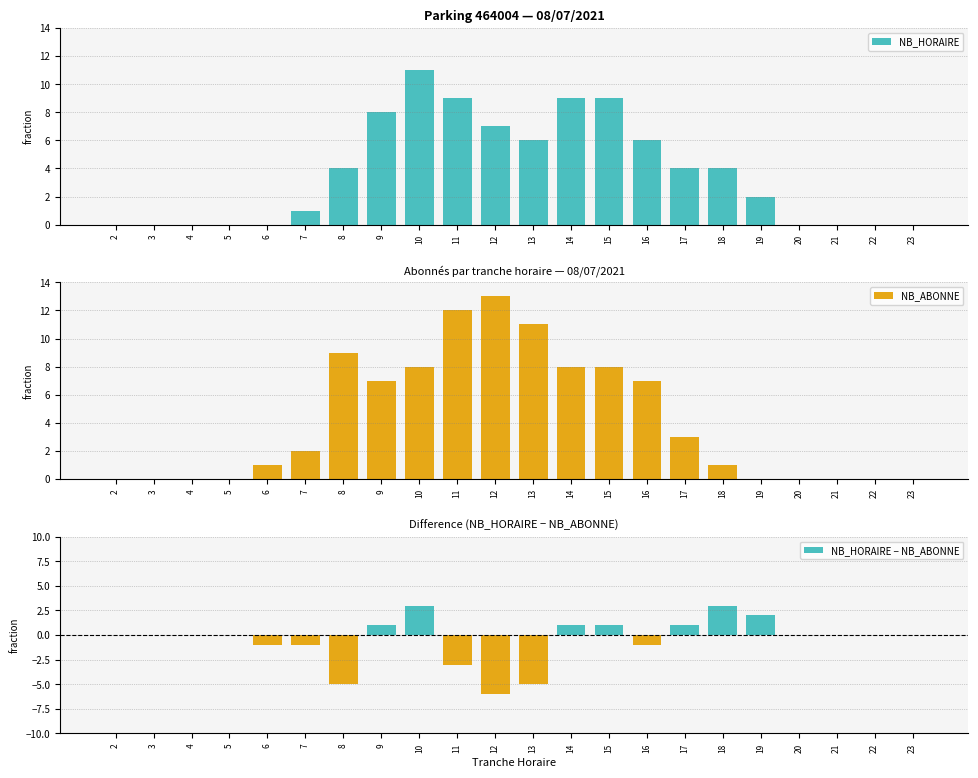

At which label does NB_HORAIRE − NB_ABONNE reach its peak?

10